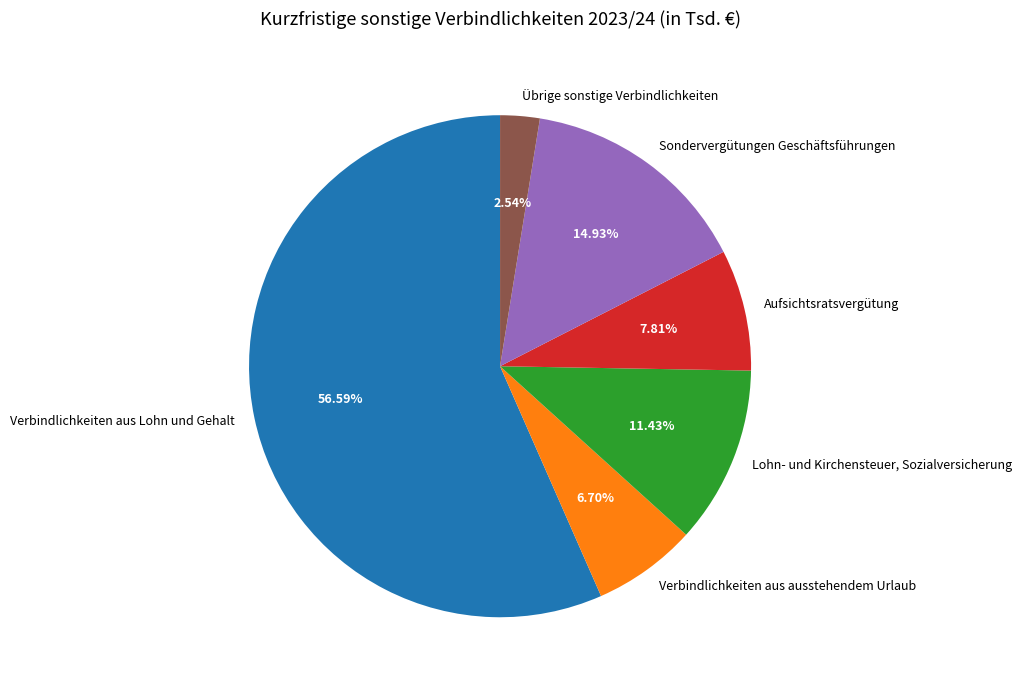

To the nearest percent, what percentage of the pie is Übrige sonstige Verbindlichkeiten?

3%